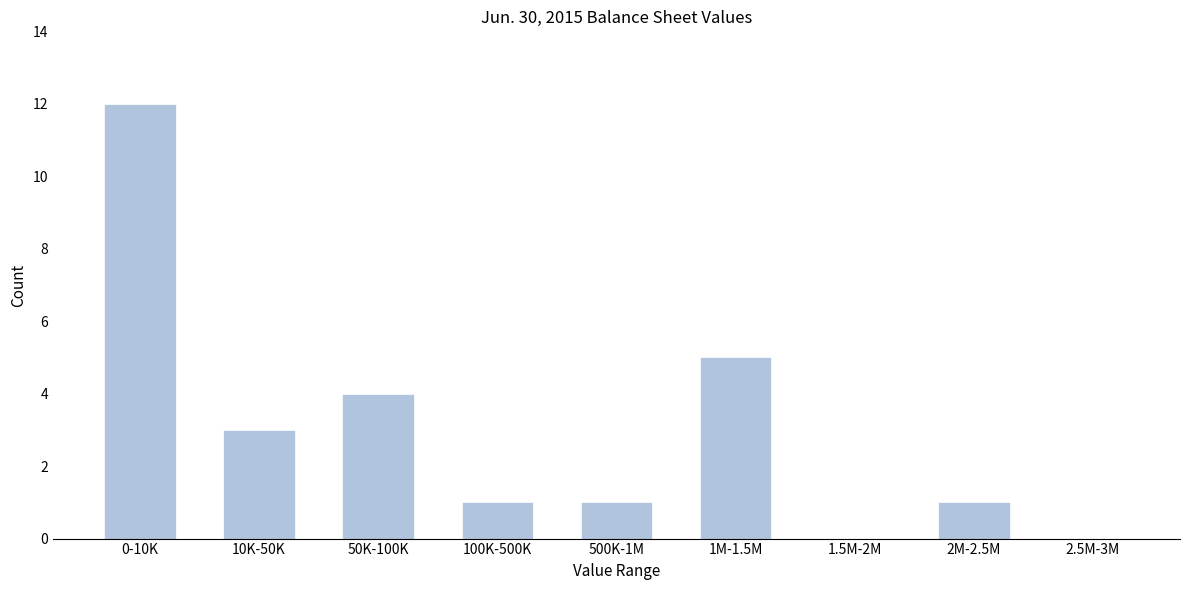

Reading left to right, list all the values displayed in this chart.

0-10K=12	10K-50K=3	50K-100K=4	100K-500K=1	500K-1M=1	1M-1.5M=5	1.5M-2M=0	2M-2.5M=1	2.5M-3M=0